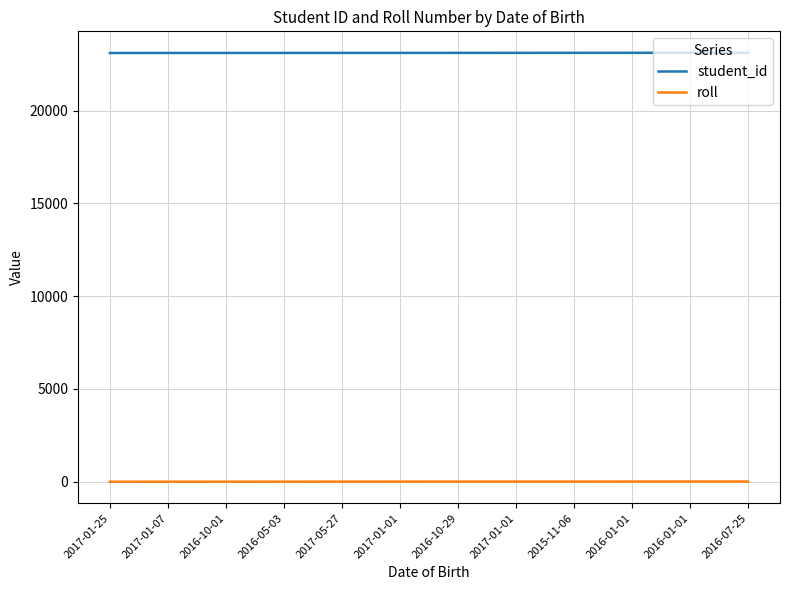

True or false: roll and student_id cross at least once.

False